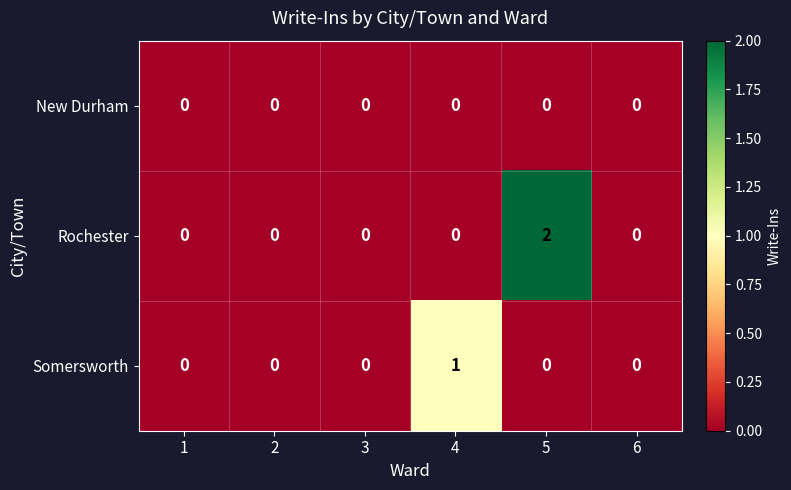

The Rochester series shows 1 at 2. True or false?

False